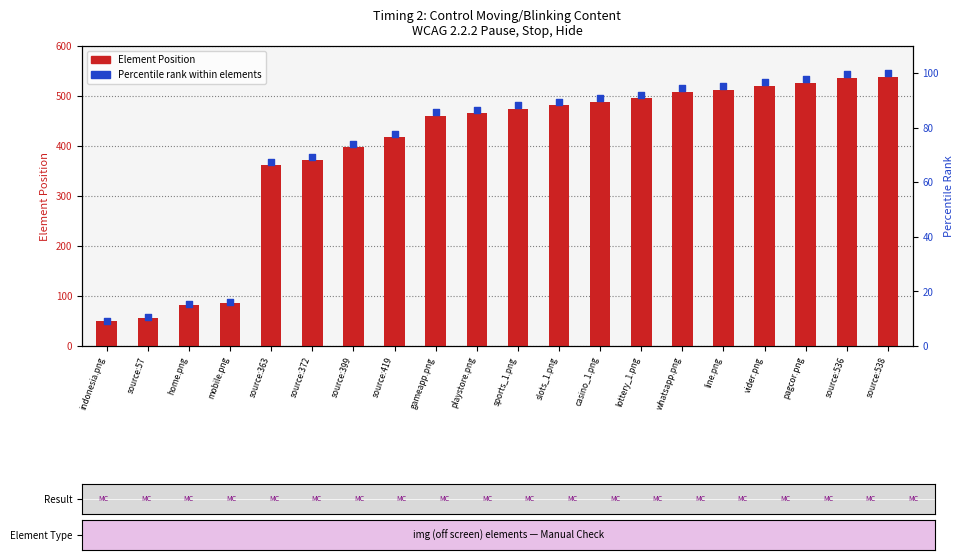

Which series reaches the minimum Y coordinate?

Percentile rank within elements